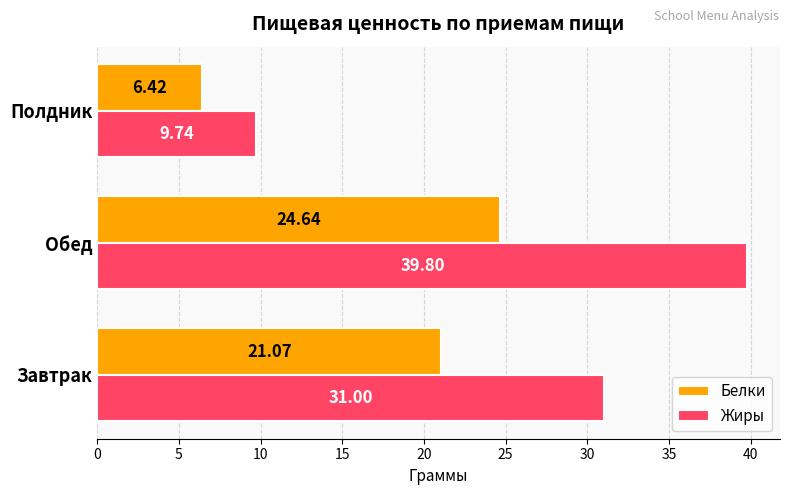

Which series has the widest spread of values?

Жиры